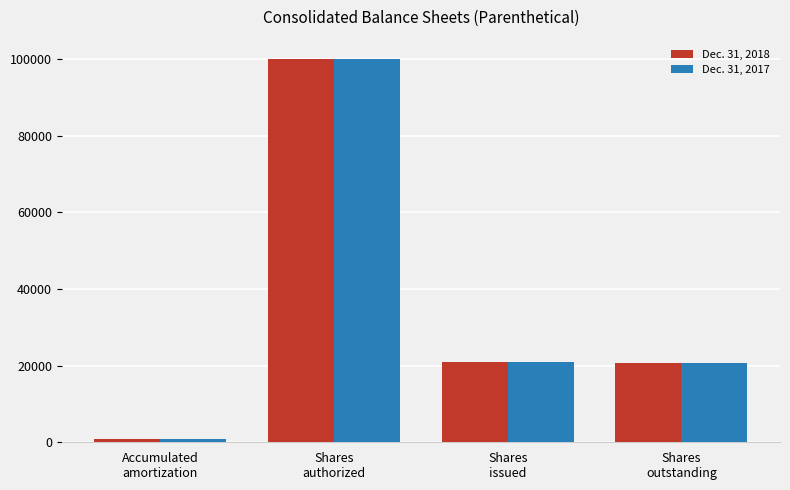

What is the sum of all Dec. 31, 2018 values?

142813